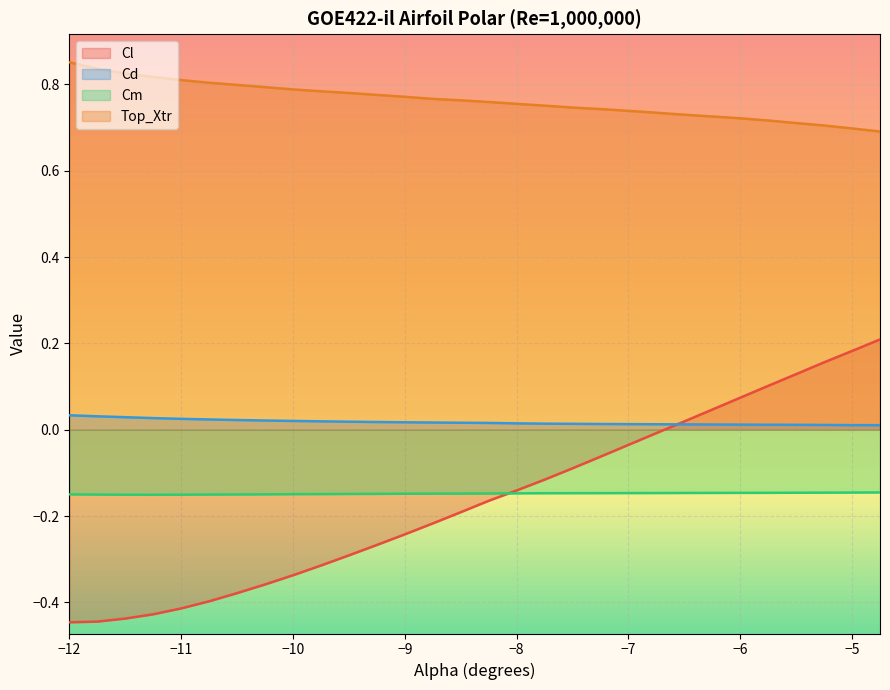

True or false: Cm and Cd cross at least once.

False